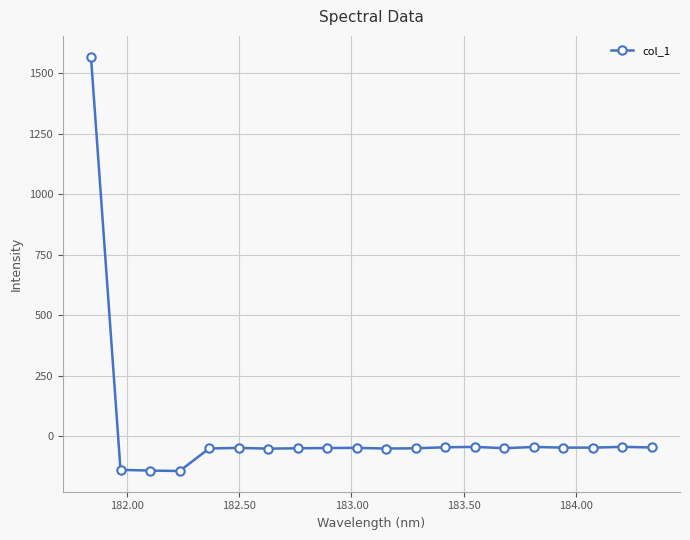

What is the value of the 16th point from the left?

-44.8